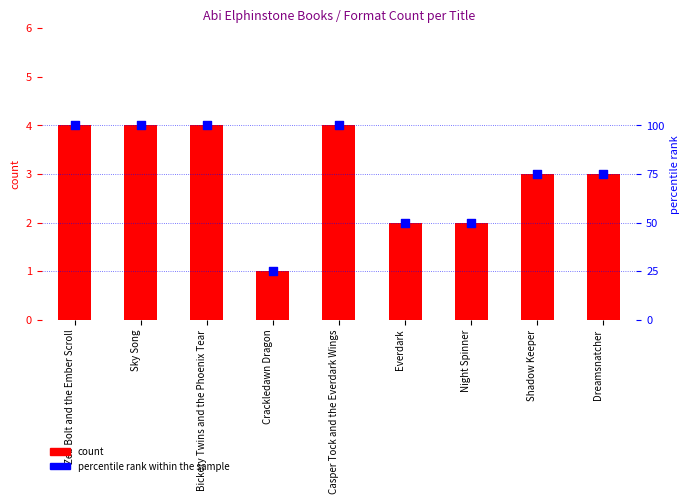

What are all the series names shown in the legend?

count, percentile rank within the sample